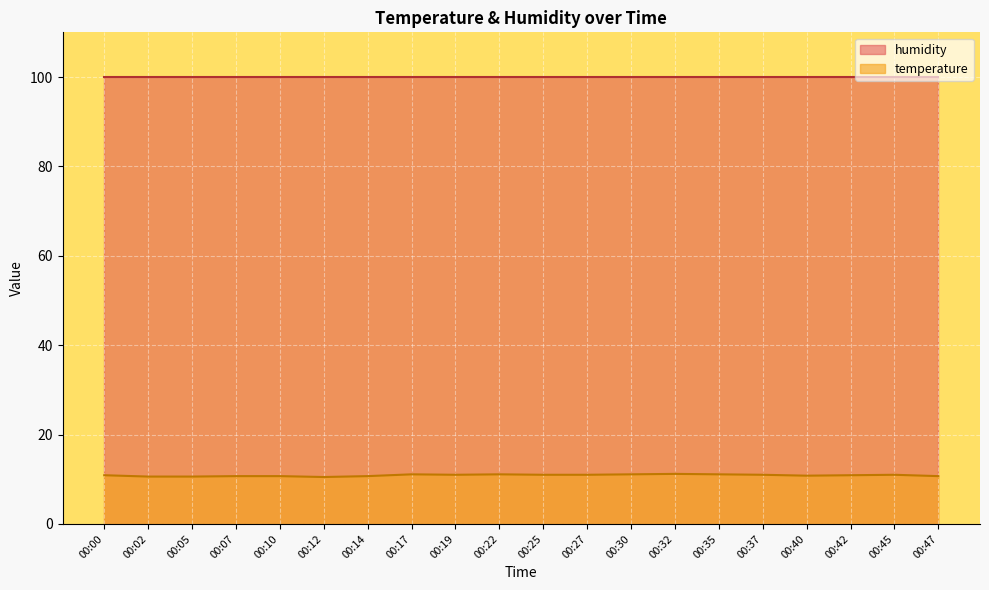

What is the value of the 3rd point from the left?

10.6